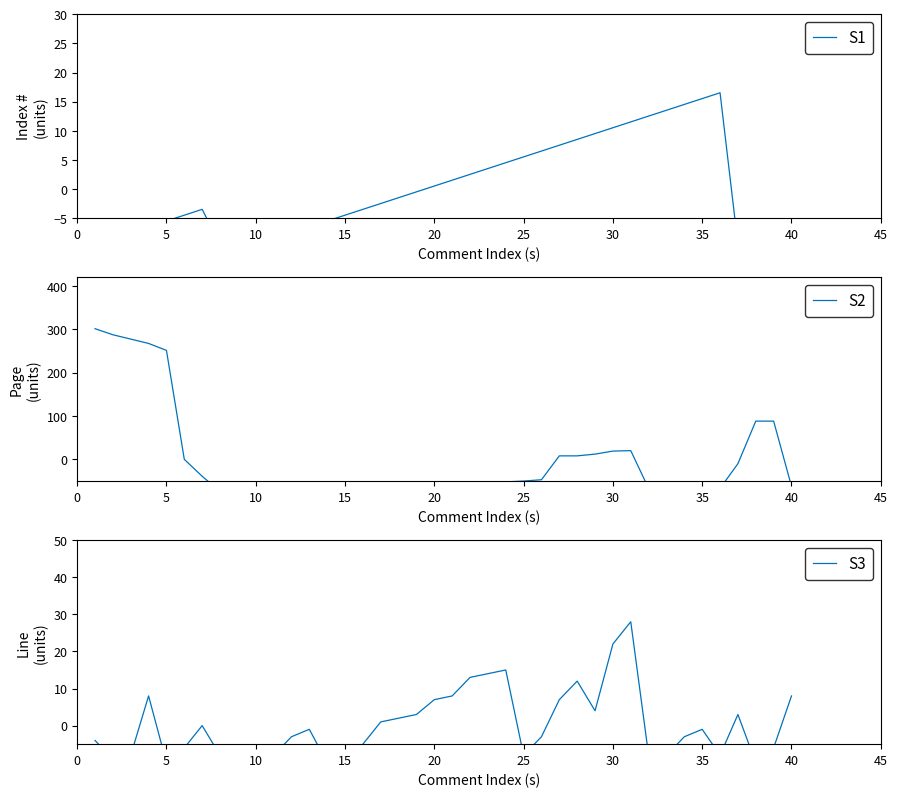

What is the difference between the second highest and second lowest values in the S3 series?

33.0